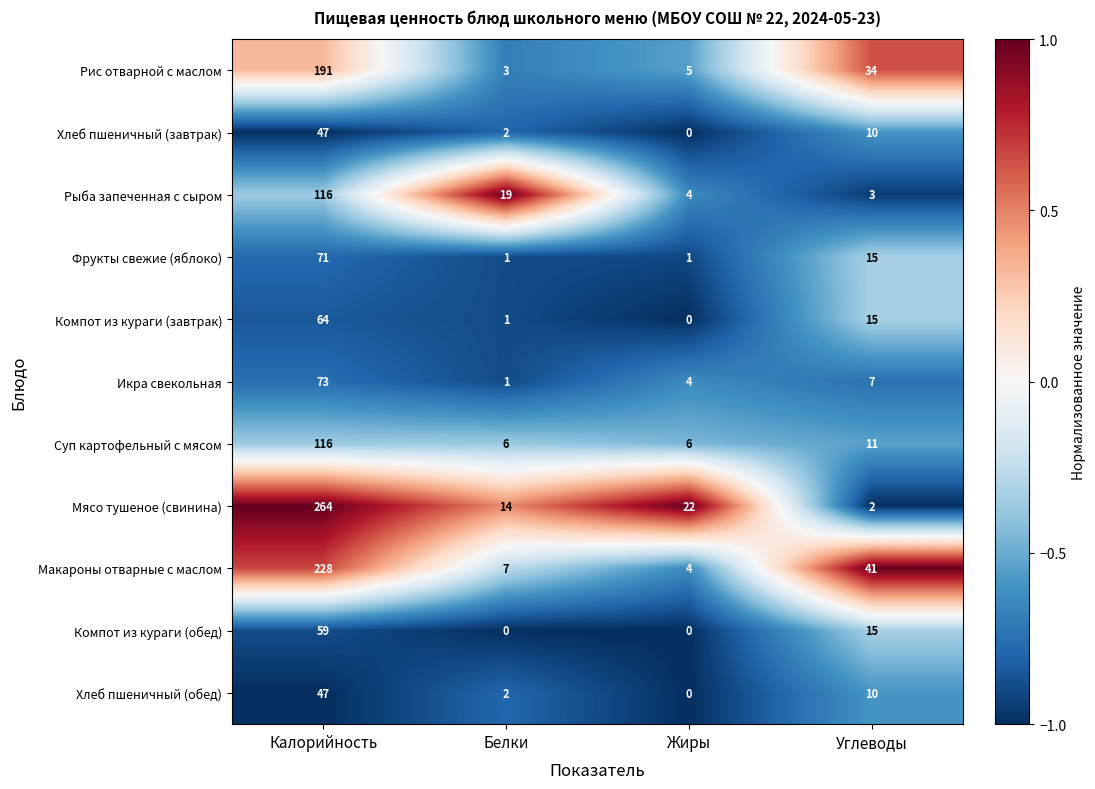

Which category has the highest value across all series?

Калорийность